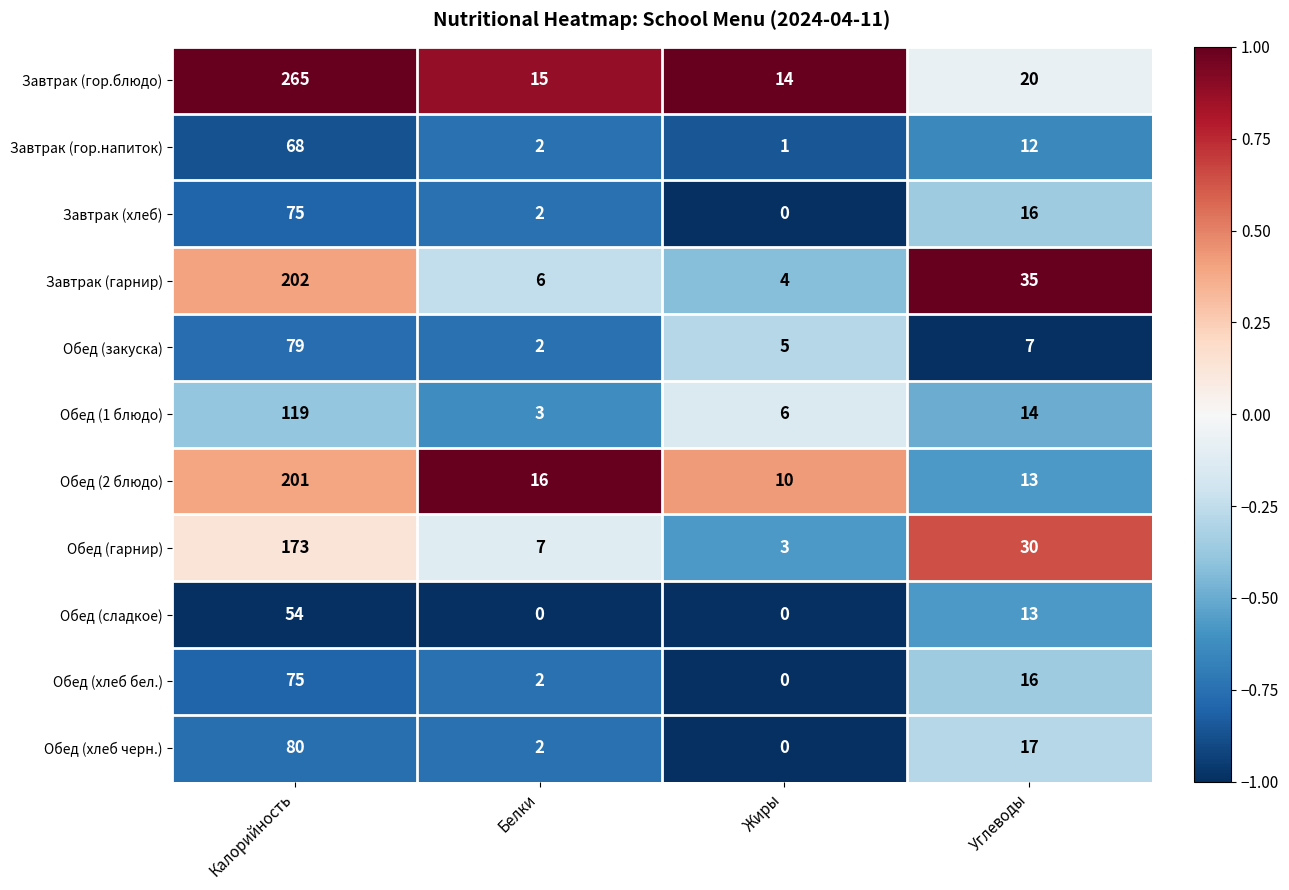

What is the difference between the maximum and minimum values in the Обед (2 блюдо) series?

191